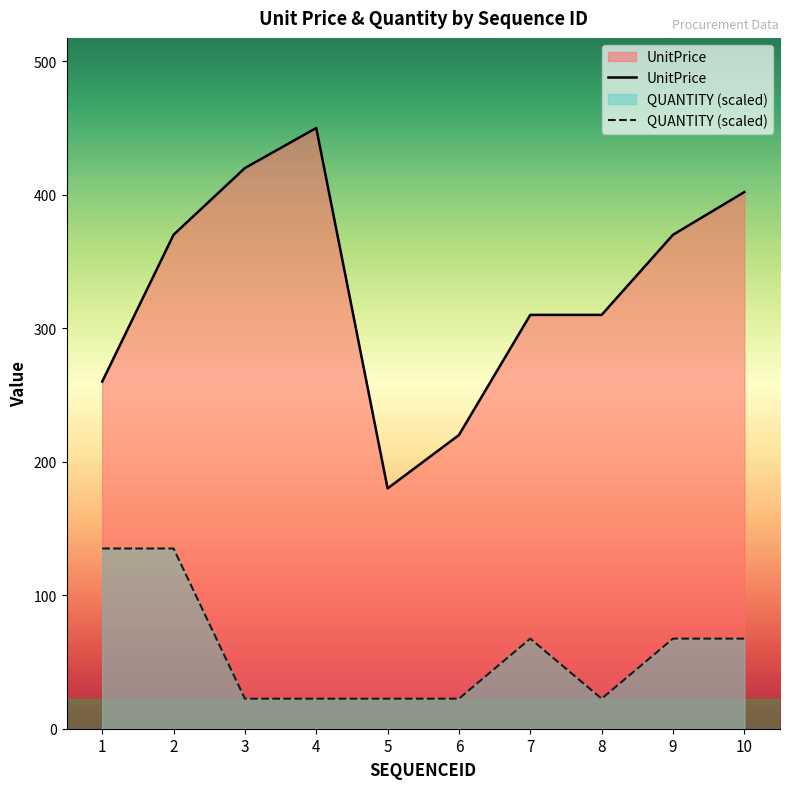

The value of UnitPrice at 2 is 150.3. True or false?

False